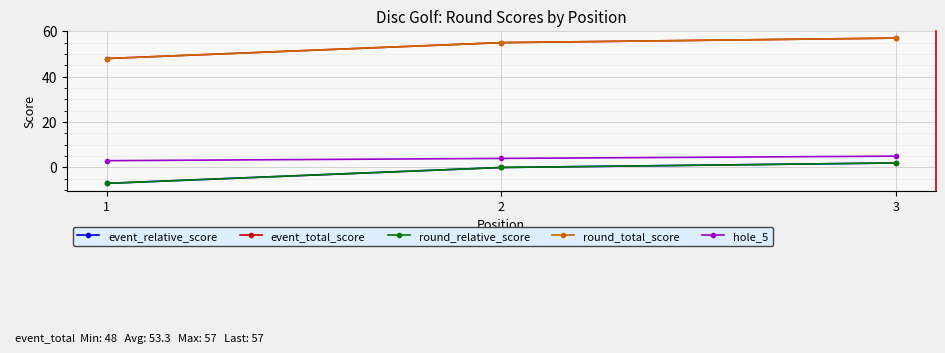

Is this an area chart (filled region under the line)?

No